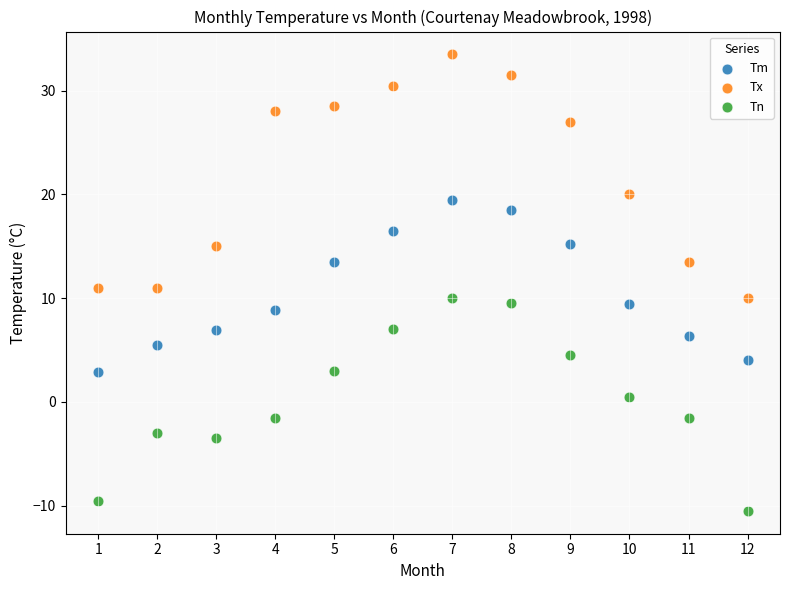

In the Tx series, what Y value is closest to 21?

20.0